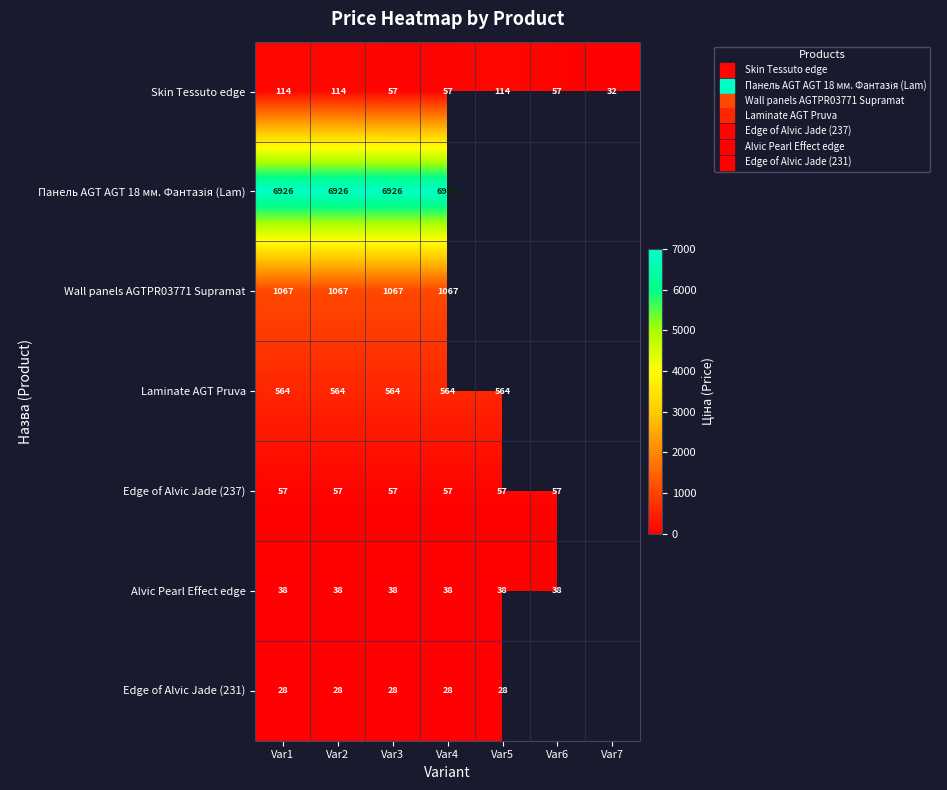

Is the value of Skin Tessuto edge at Var1 greater than the value of Alvic Pearl Effect edge at Var4?

Yes